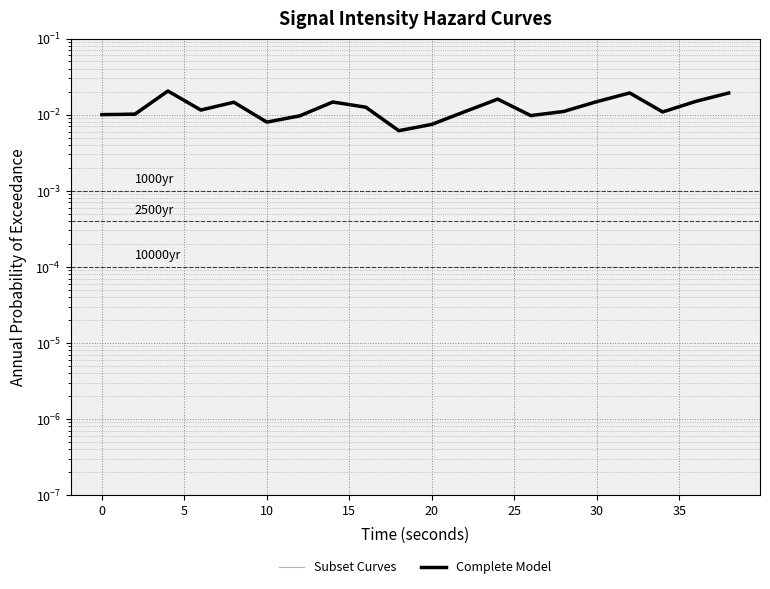

Between which two adjacent categories do Subset Curves and Complete Model first intersect?

5 and 10